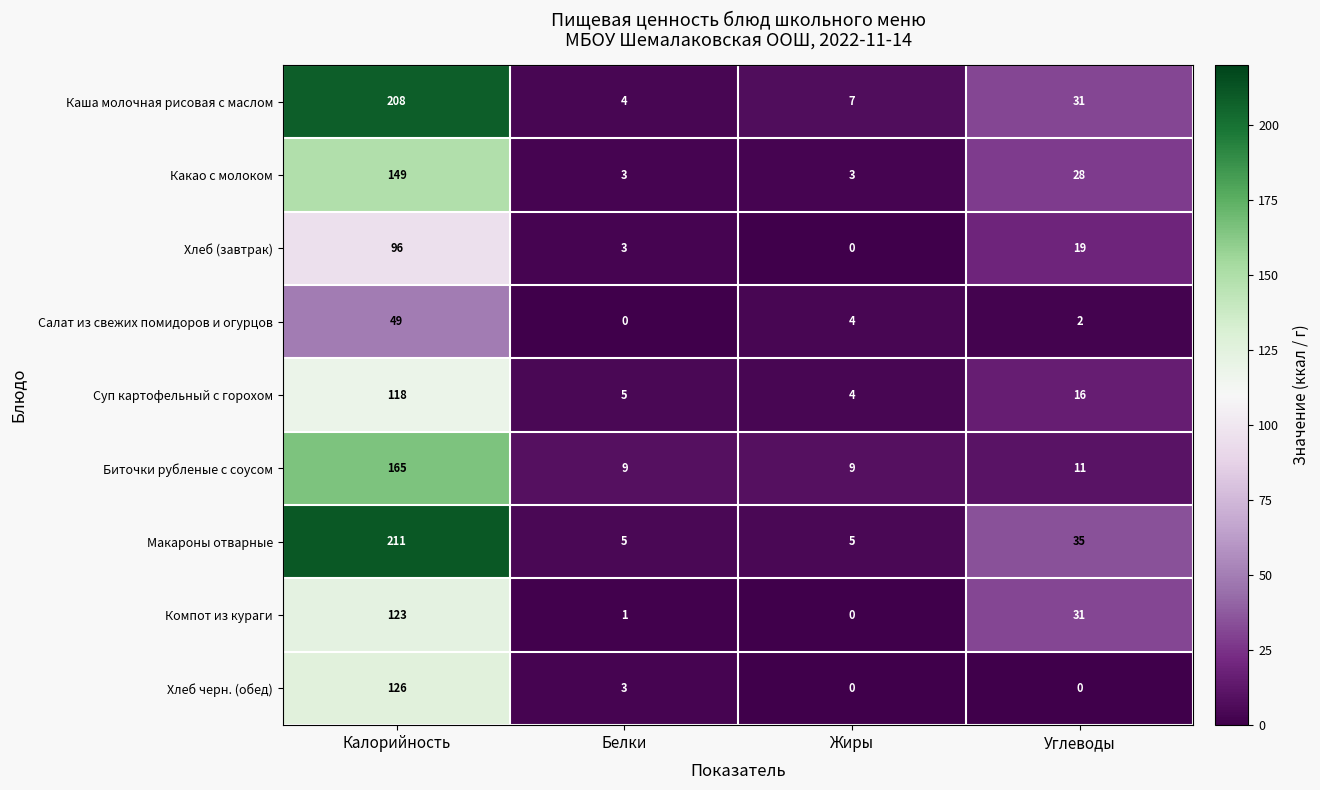

What is the maximum value for Хлеб (завтрак)?

96